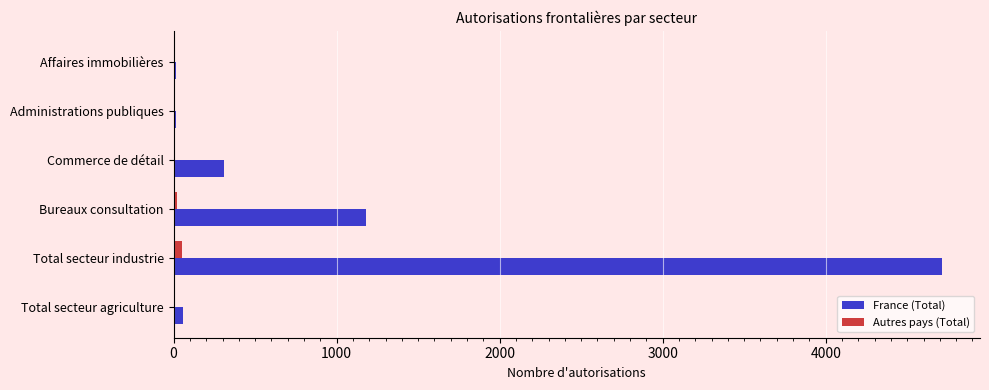

The France (Total) series shows 307 at Commerce de détail. True or false?

True